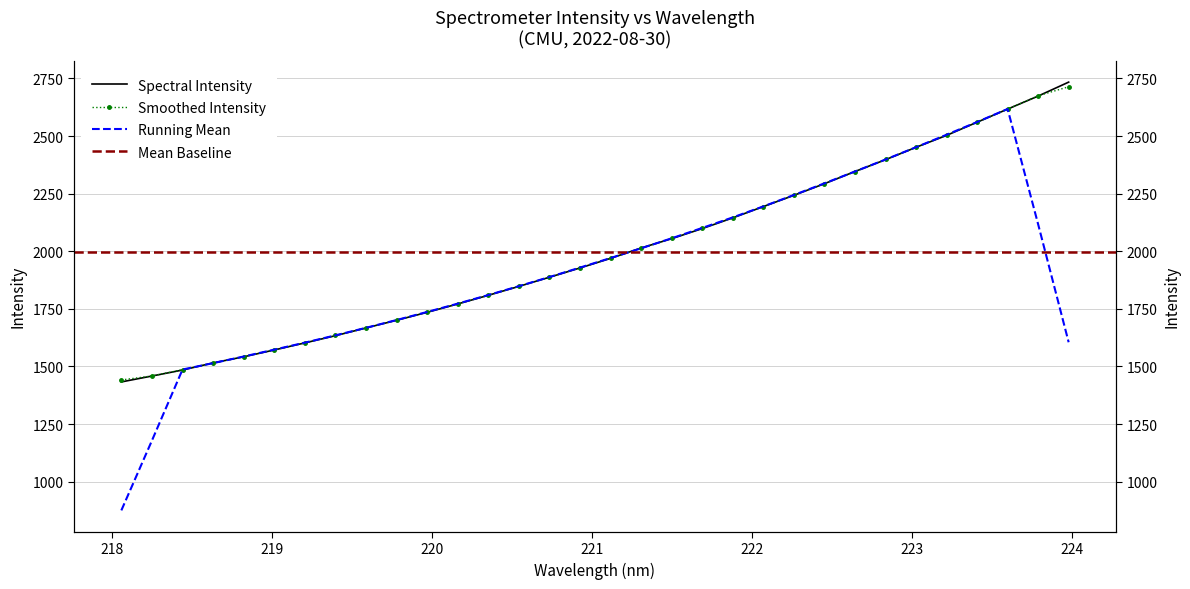

What position from the right is 222.263?

10